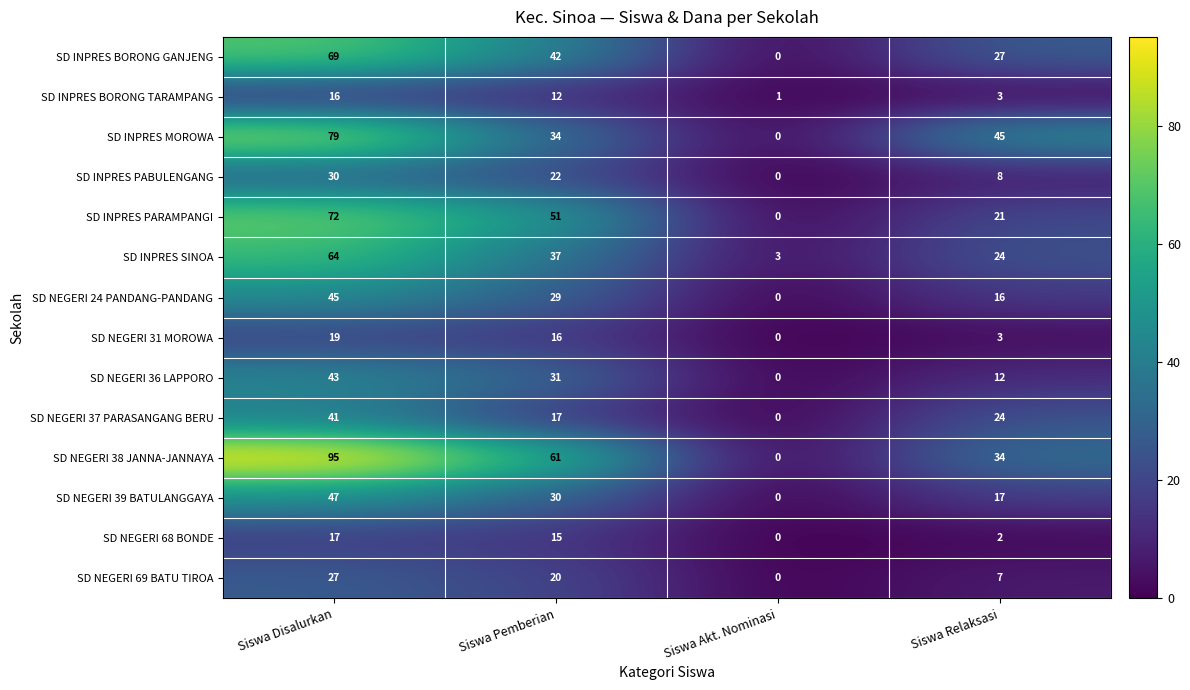

Which series changed the most between Siswa Pemberian and Siswa Akt. Nominasi?

SD NEGERI 38 JANNA-JANNAYA